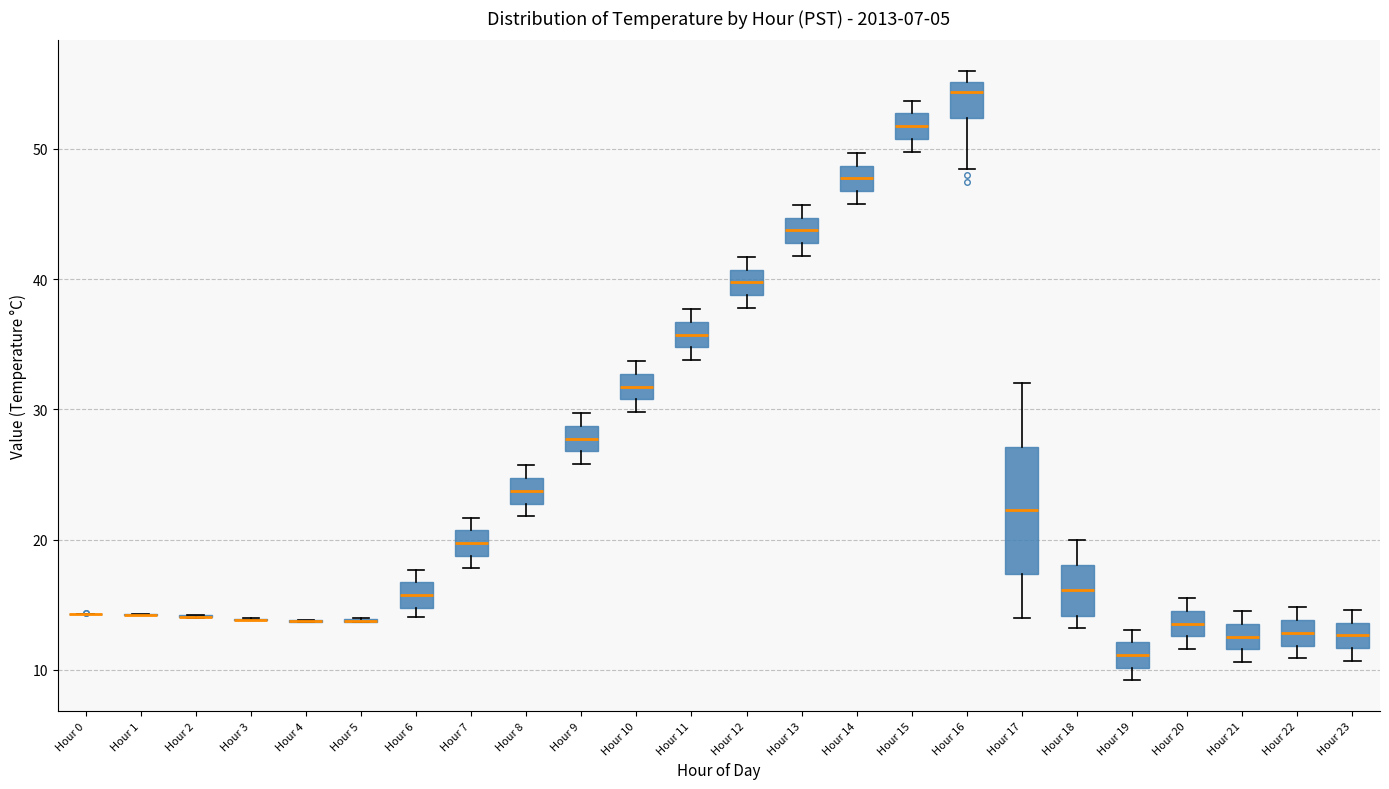

Where does the median line of the box for Hour 6 sit on the y-axis? The values are not printed on the chart, so give them approximately, as read against the axis.

16